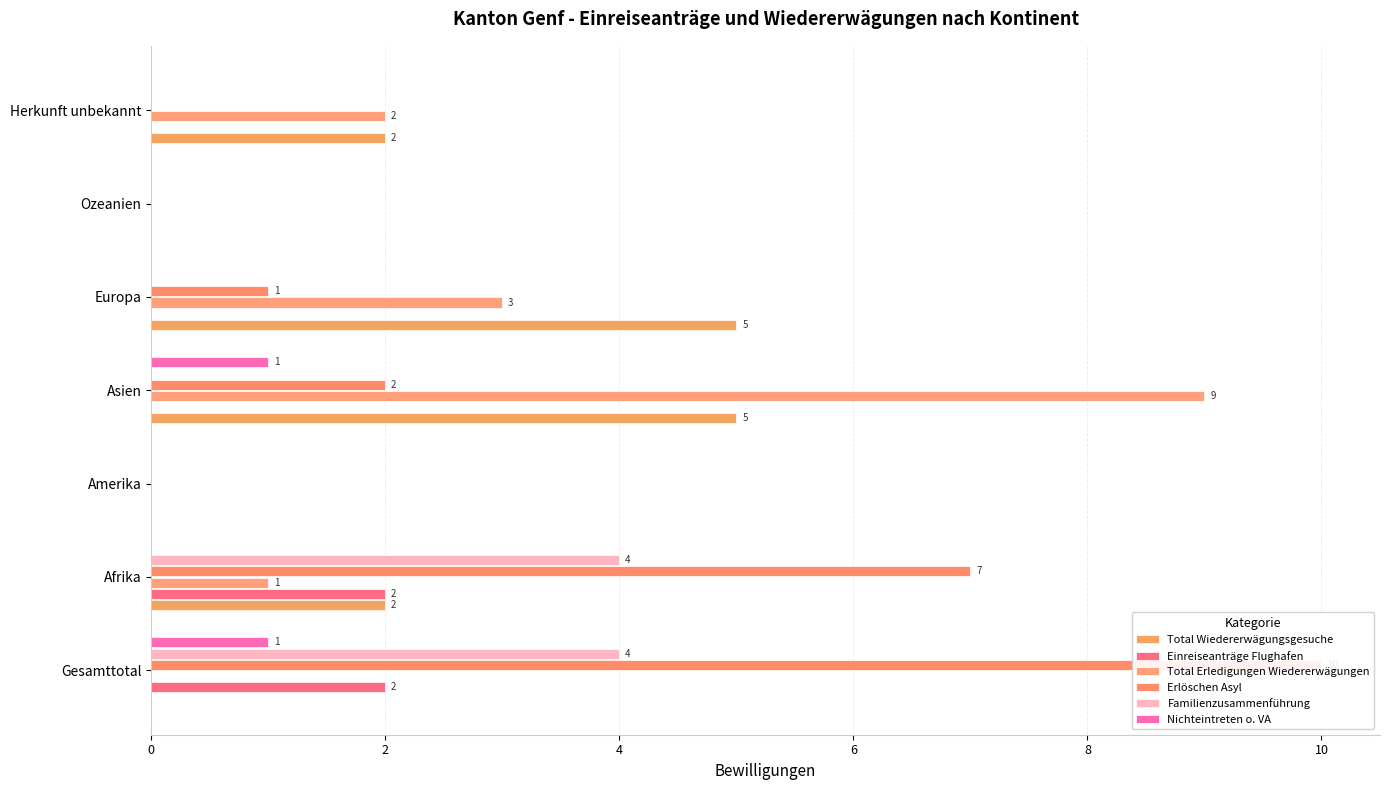

What is the maximum value for Total Wiedererwägungsgesuche?

5